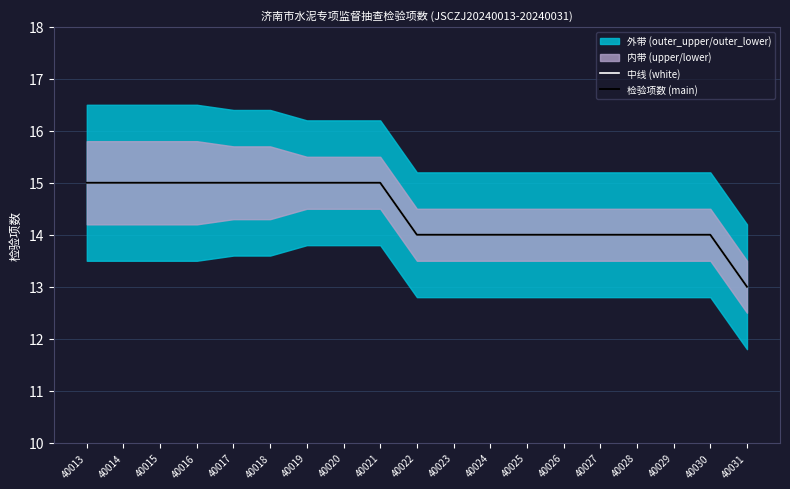

True or false: 中线 (white) and 检验项数 (main) cross at least once.

False